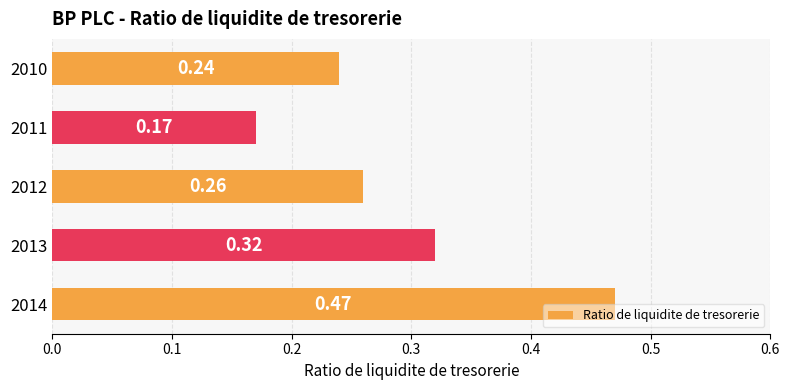

What is the sum of the values at 2011 and 2012?

0.4